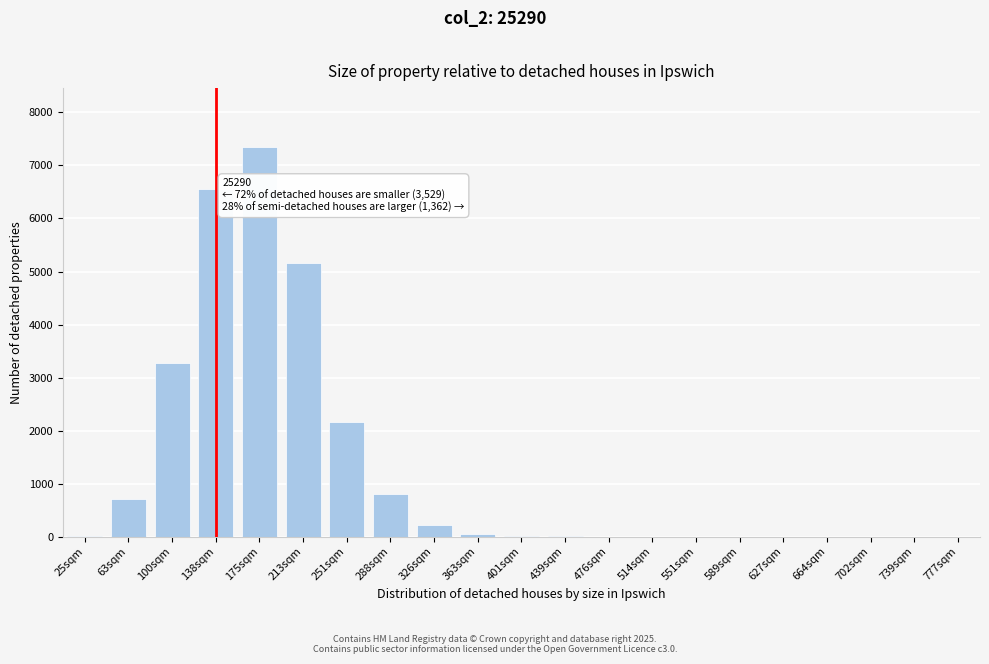

Is it true that the value at 251sqm is 3030?

False